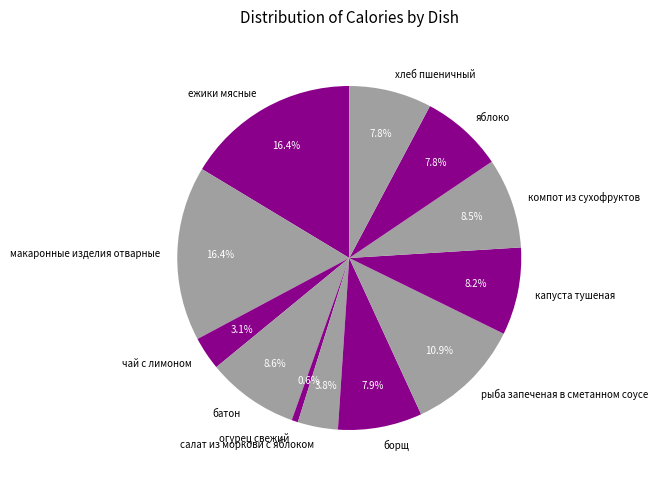

Is компот из сухофруктов the majority of the pie?

No